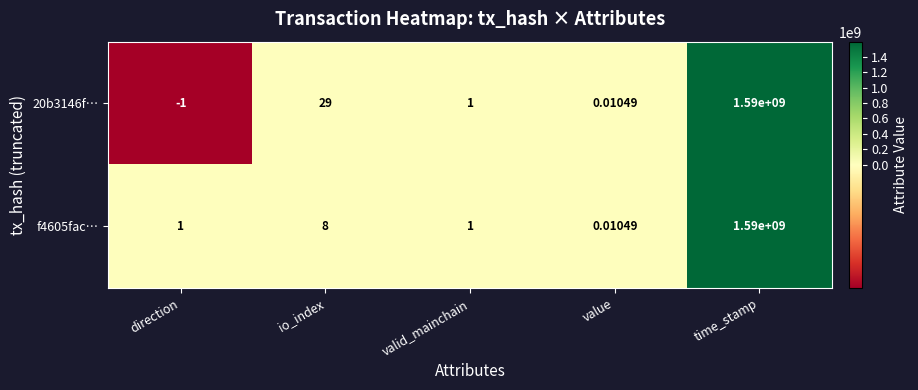

List the series in order of their overall mean, highest first.

20b3146f…, f4605fac…